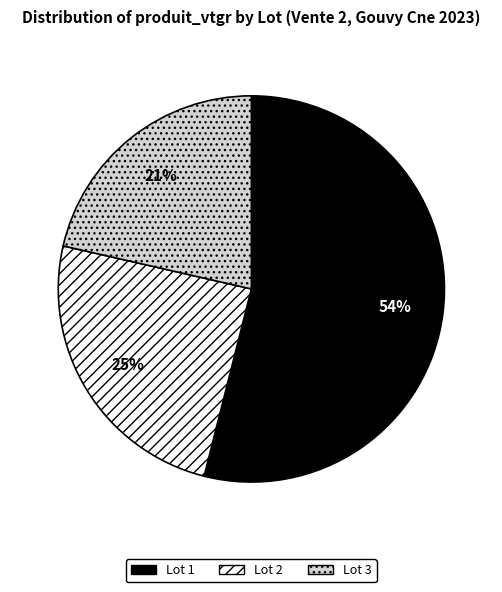

Is the sum of Lot 1 and Lot 3 greater than half?

Yes